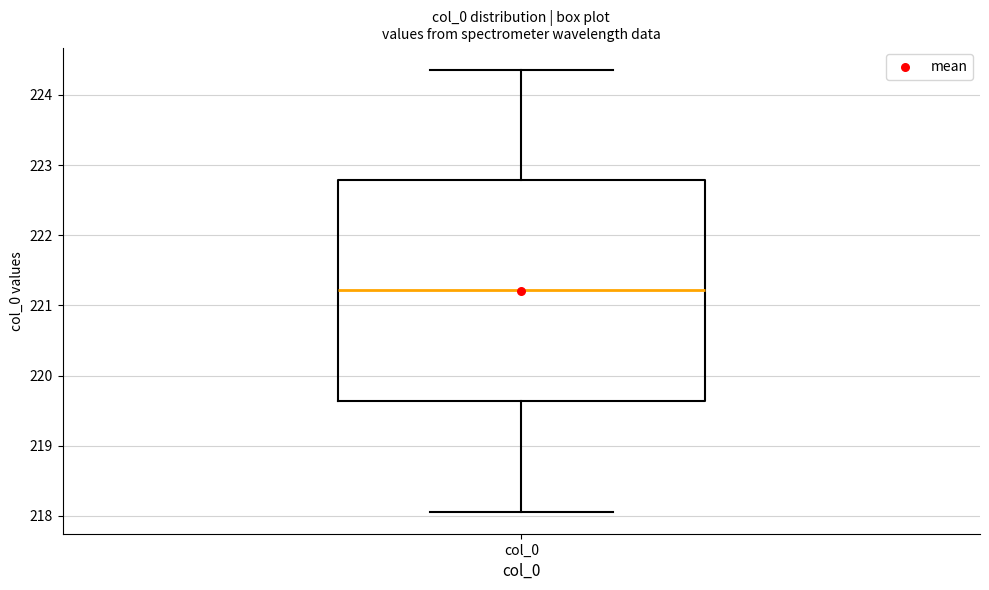

Transcribe this box plot: give where the median line is, the range the box spans, and where the two whiskers end, as read against the y-axis. The values are not printed on the chart, so give them approximately, as read against the axis.

median 221.2, box 219.6 to 222.8, whiskers 218.1 to 224.4